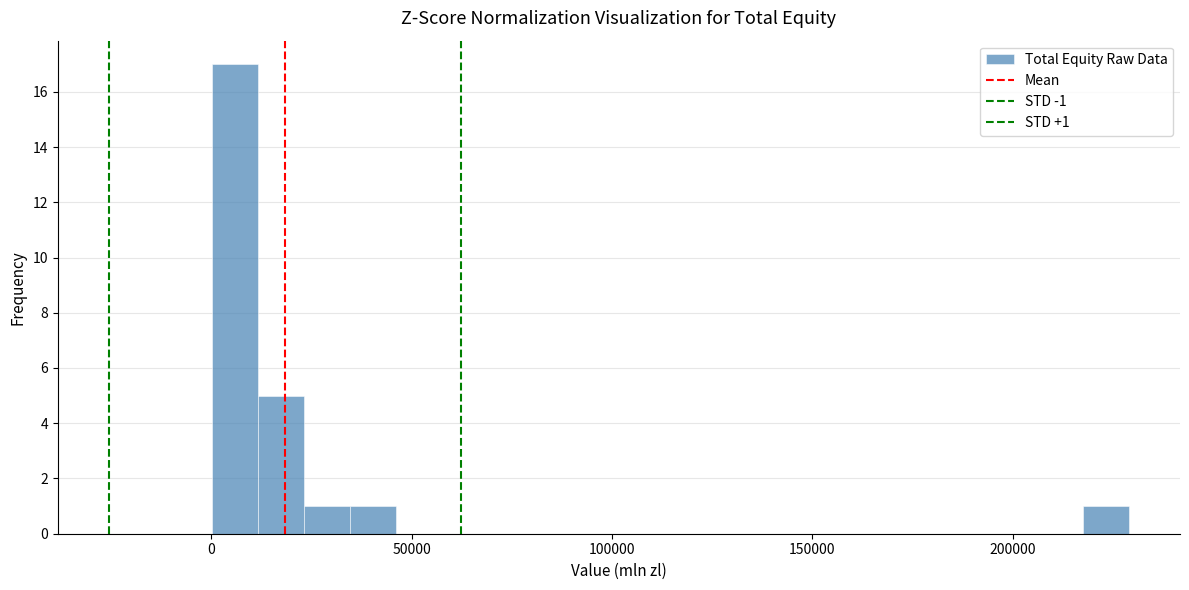

Read against the x-axis, roughly where is the centre of the tallest bar?

5000